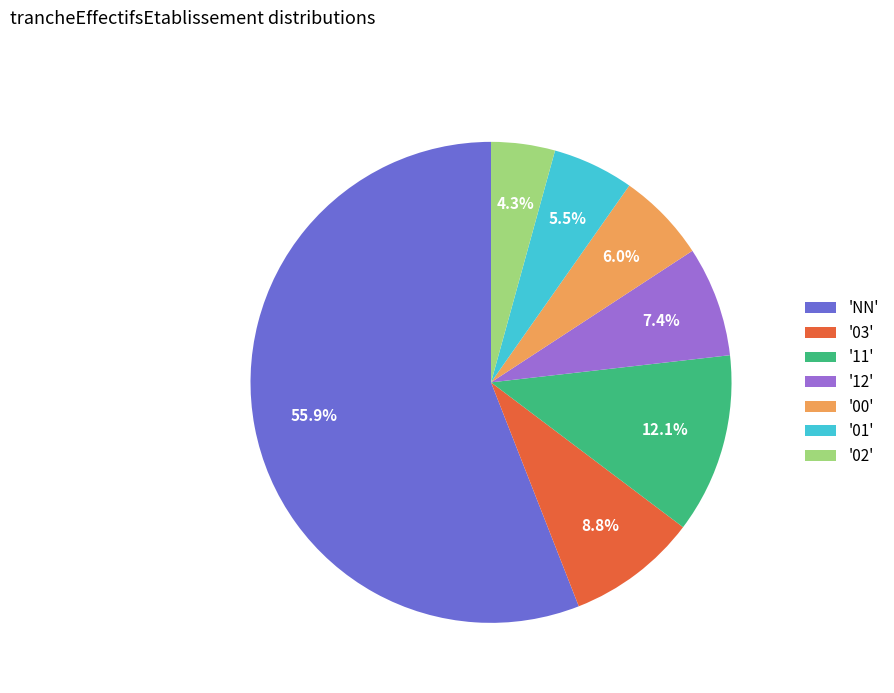

Which slice is the smallest?

'02'